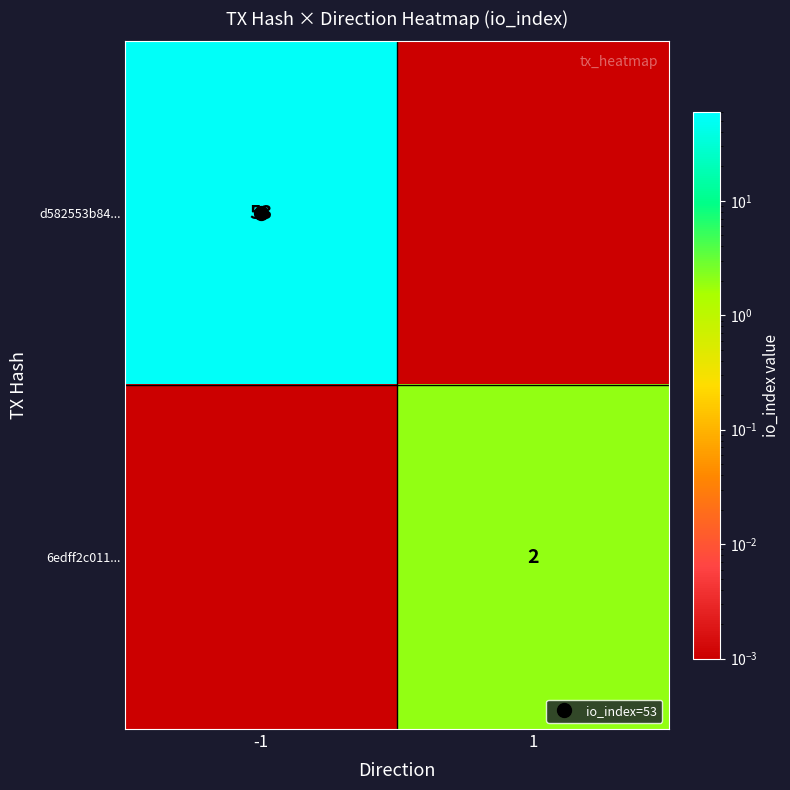

Rank the series by their maximum value, from highest to lowest.

d582553b84..., 6edff2c011...